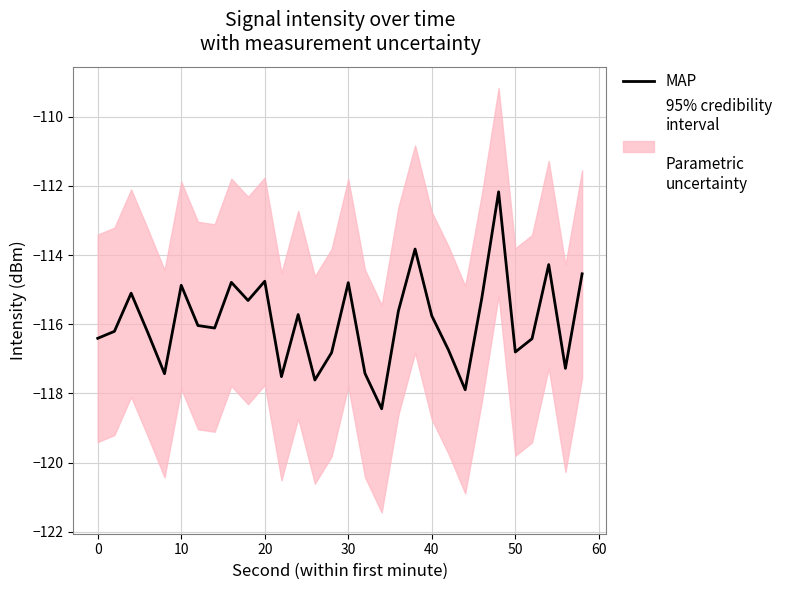

What is the value of the 18th point from the left?

-118.4